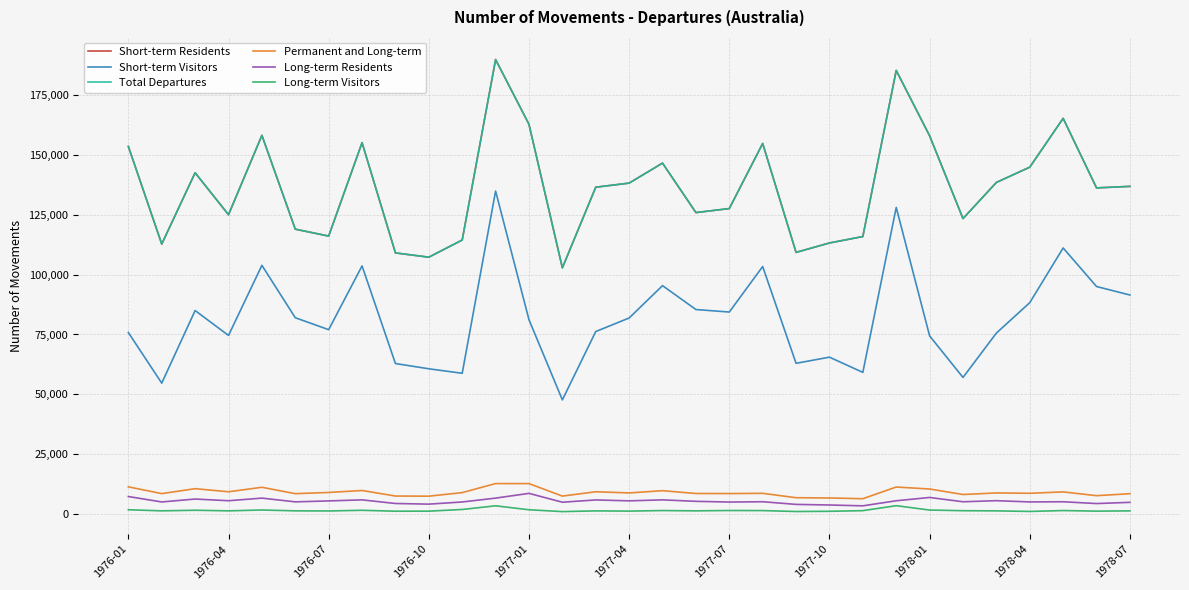

What is the difference between the second highest and minimum values in the Short-term Visitors series?

80290